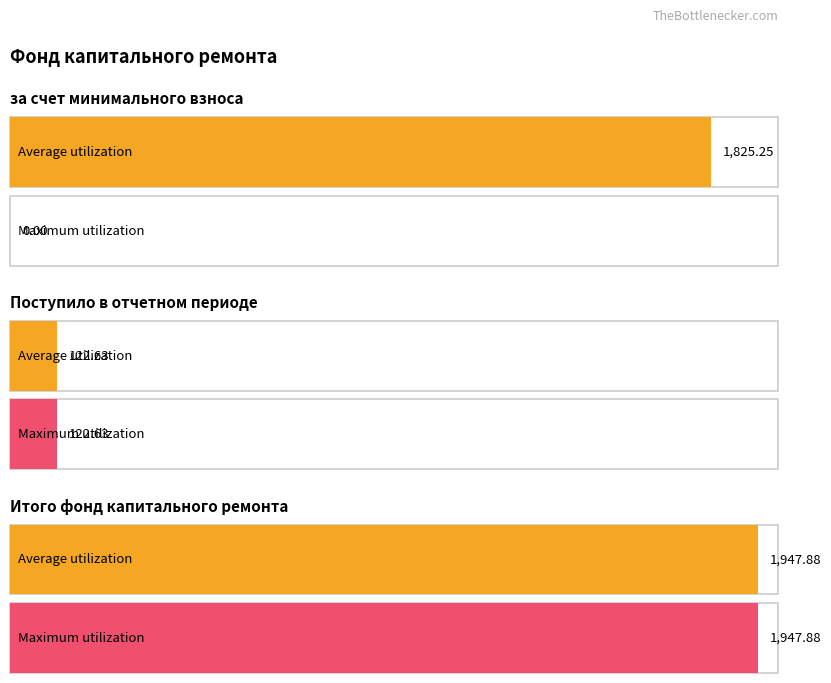

At which label is Average utilization closest to 1035?

за счет минимального взноса